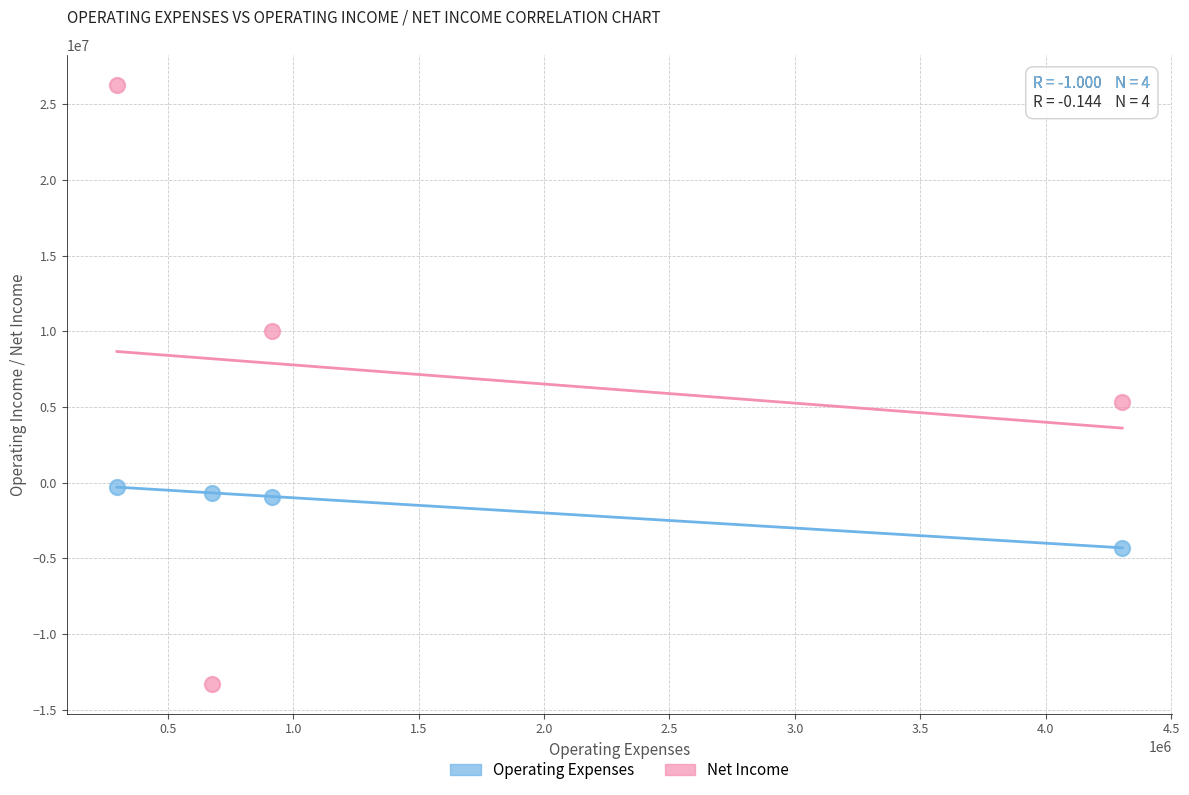

What are all the series names shown in the legend?

Operating Expenses, Net Income